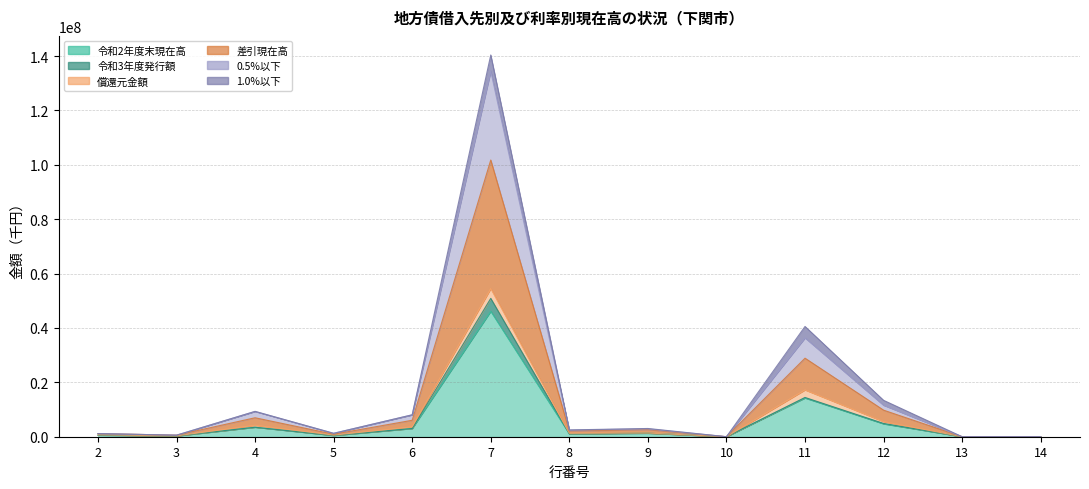

Between 3 and 7, which series saw the biggest shift?

差引現在高